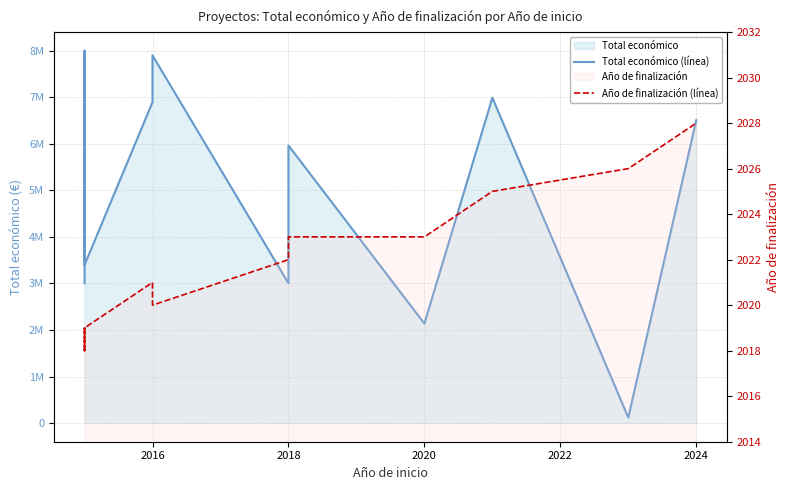

At which category is the sum across all series the highest?

2016